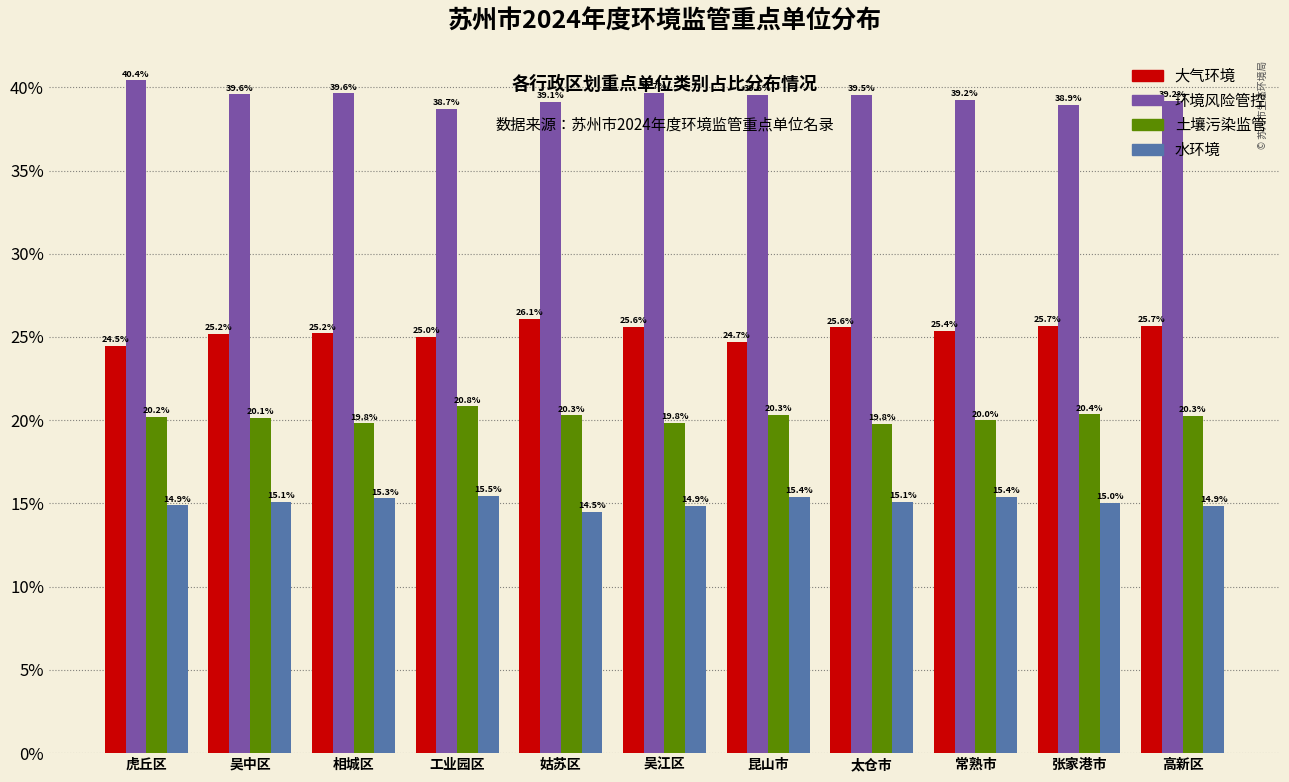

Which category has the lowest value in the 大气环境 series?

虎丘区